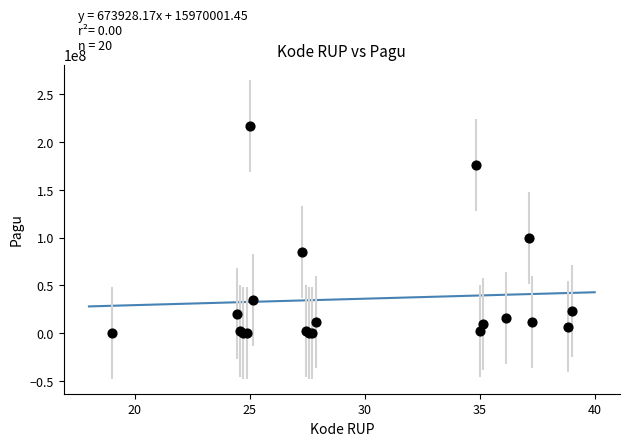

What Y value in the scatter plot is closest to 108800000?

99958000